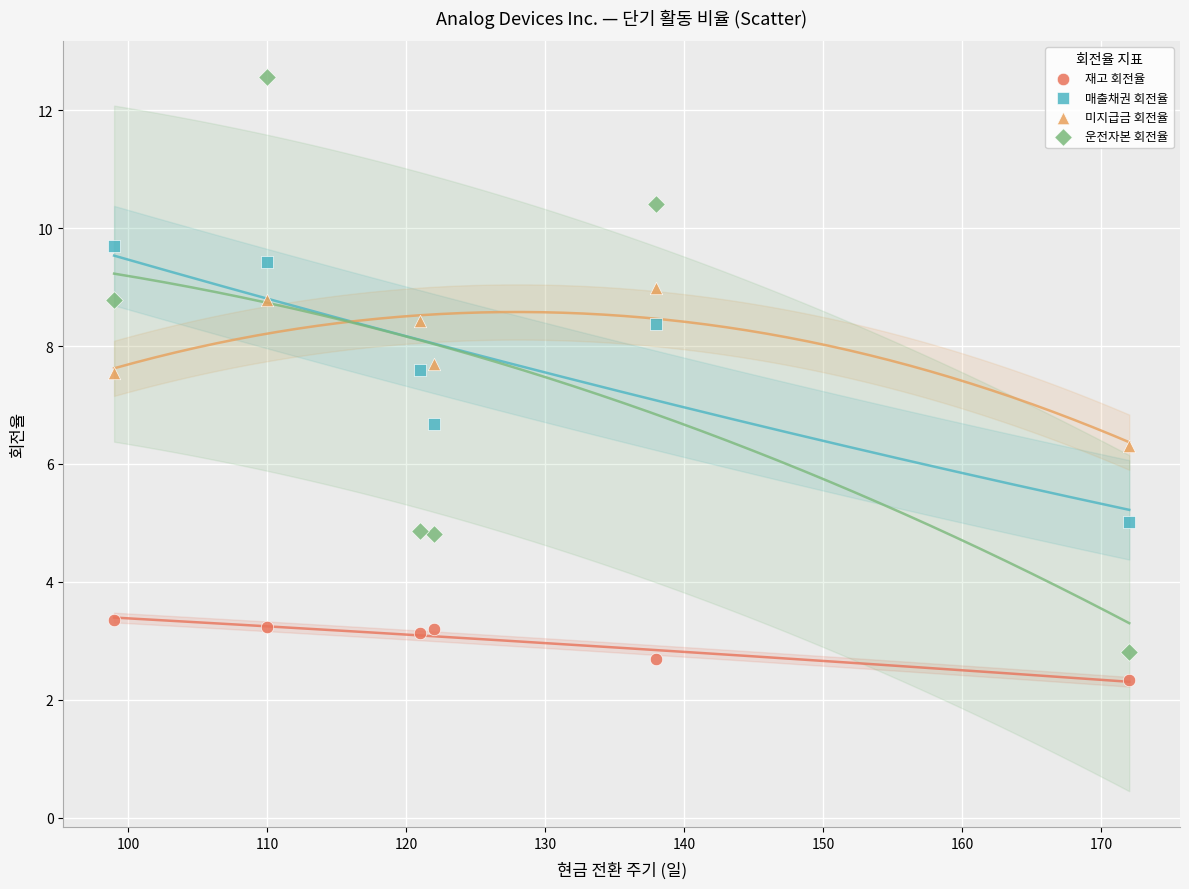

Which series contains the highest Y value?

운전자본 회전율